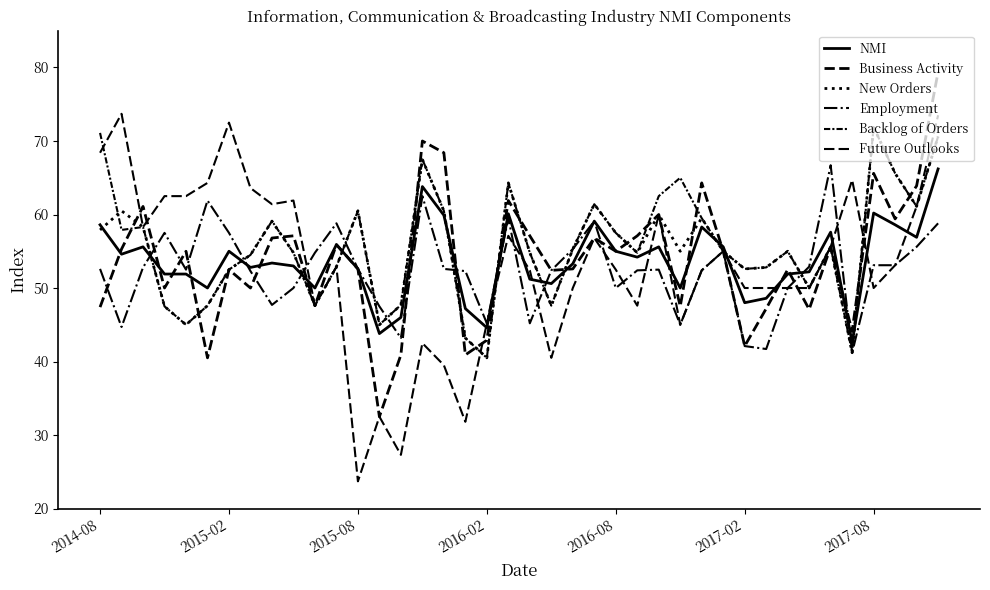

How many lines are shown in the chart?

6